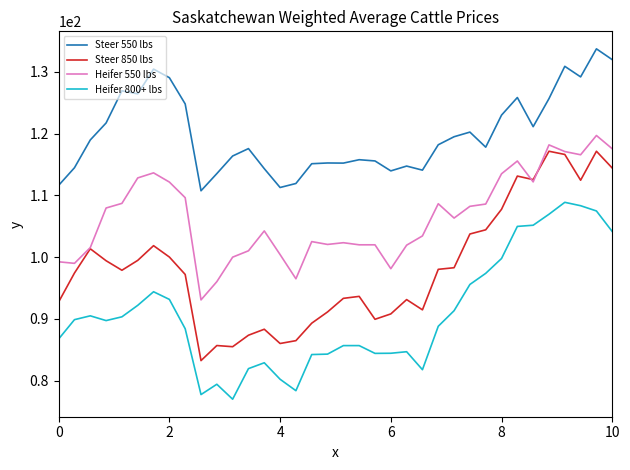

Which series has the largest total across all categories?

Steer 550 lbs